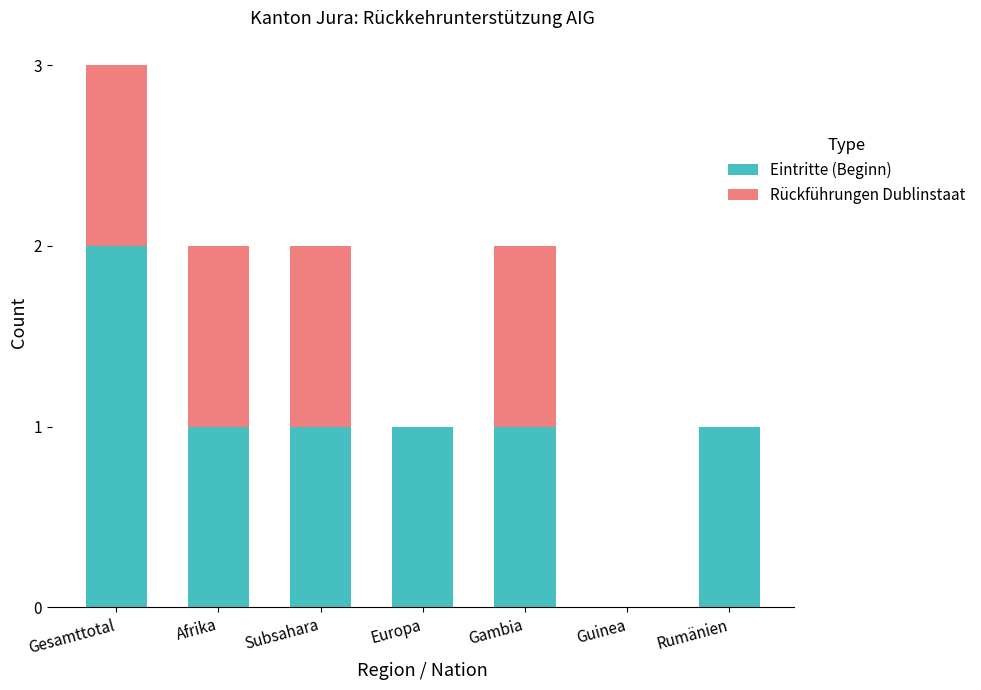

Reading right to left, transcribe the values for Eintritte (Beginn).

Rumänien=1	Guinea=0	Gambia=1	Europa=1	Subsahara=1	Afrika=1	Gesamttotal=2